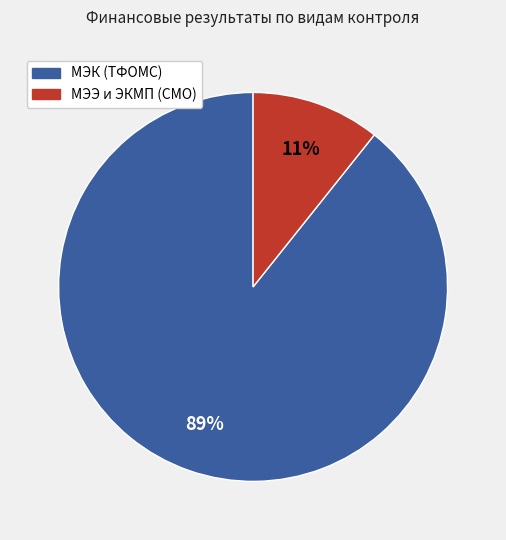

To the nearest percent, what is the average slice percentage?

50%